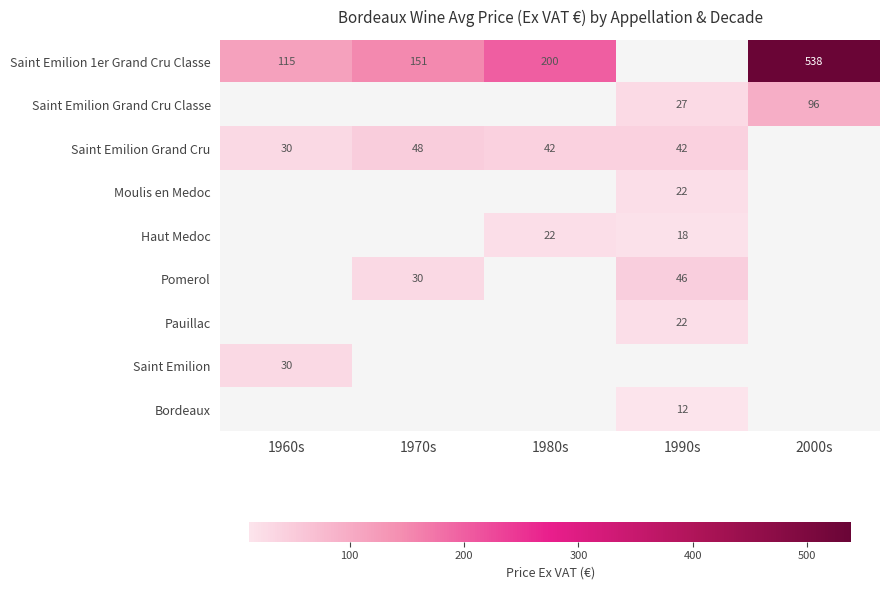

Which series has the largest range (max minus min)?

Saint Emilion 1er Grand Cru Classe